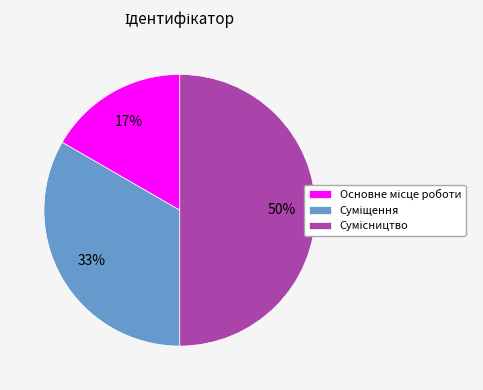

To the nearest percent, what is the average slice percentage?

33%